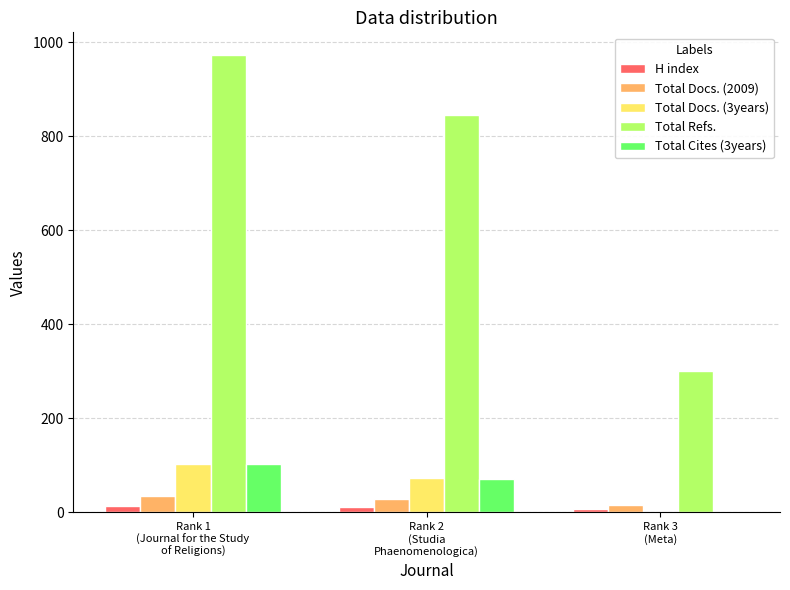

Which series has the largest total across all categories?

Total Refs.